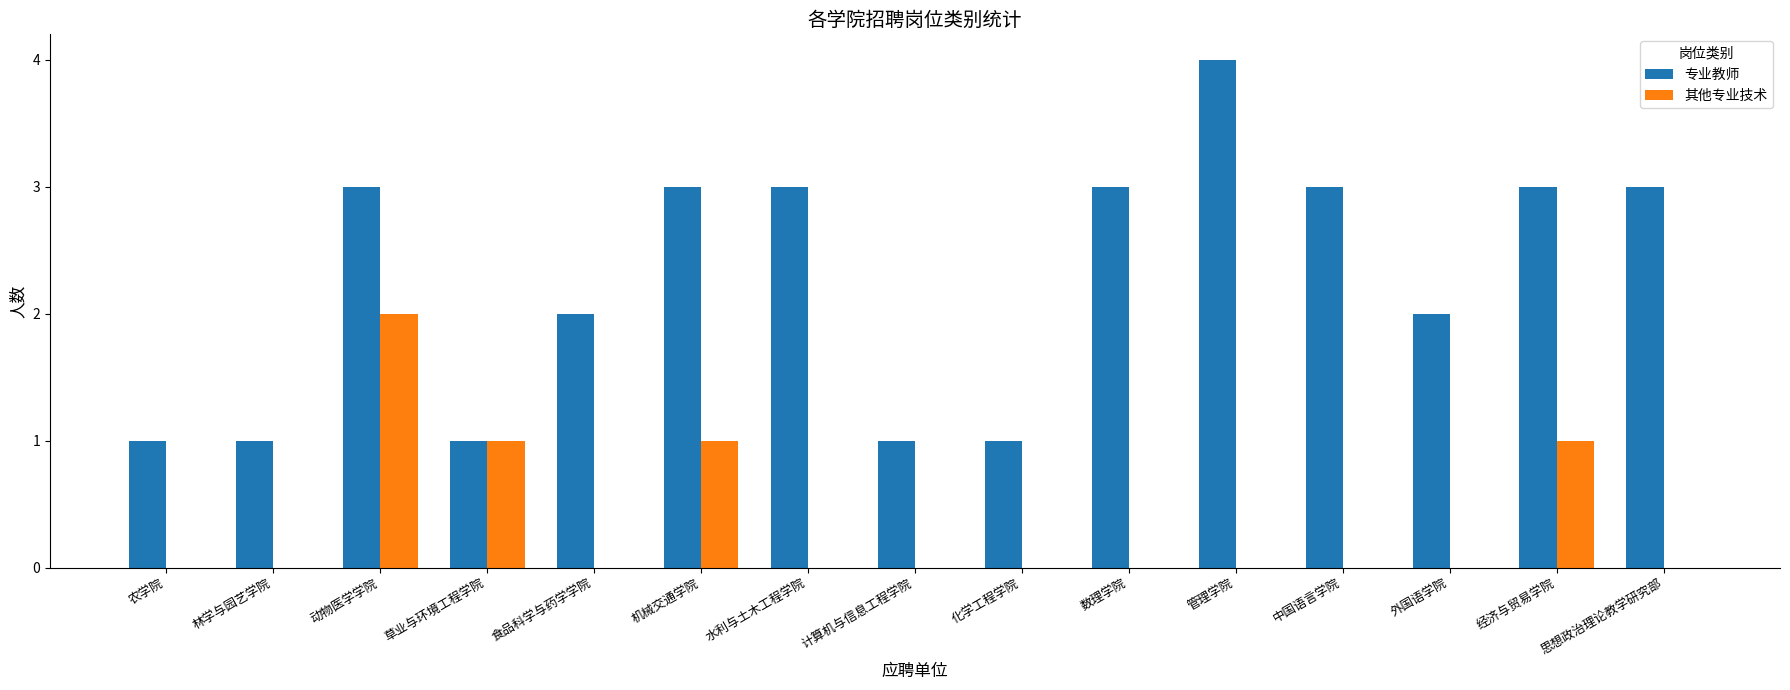

The 其他专业技术 series shows -1 at 中国语言学院. True or false?

False